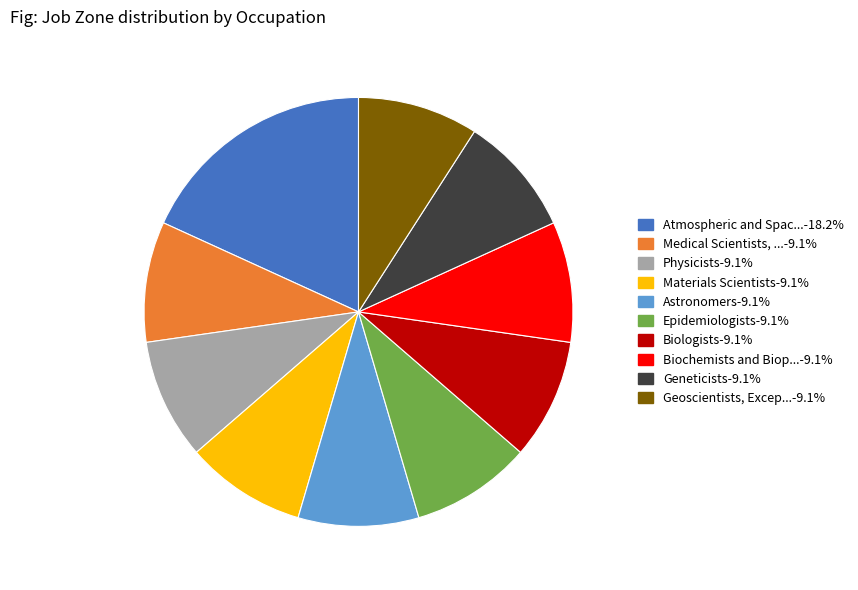

Is there a majority slice in this chart?

No